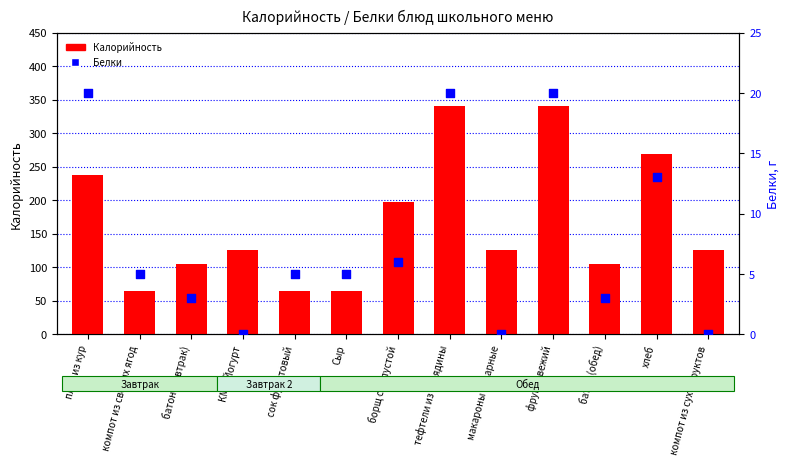

Which series contains the highest Y value?

Калорийность